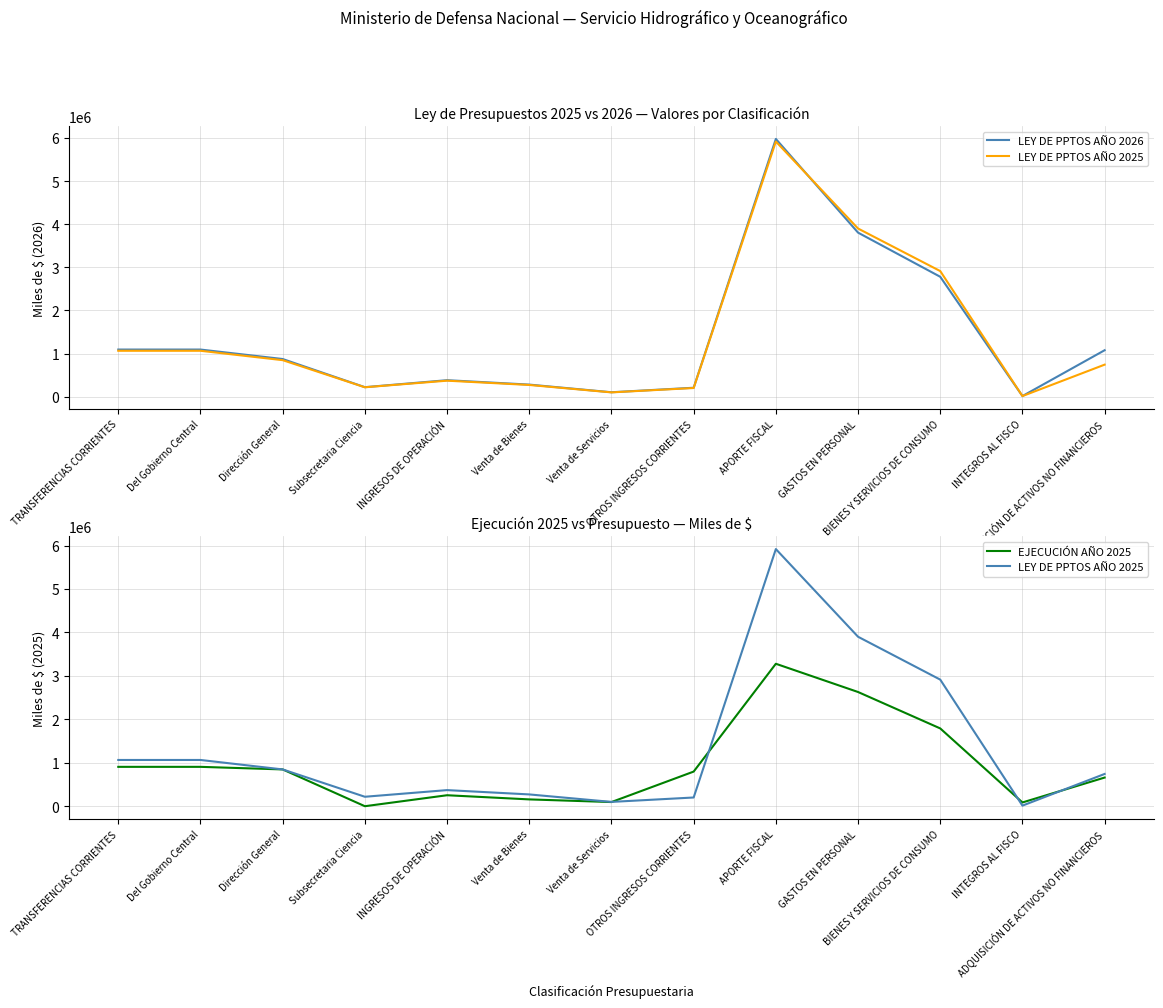

At which category is the sum across all series the highest?

APORTE FISCAL